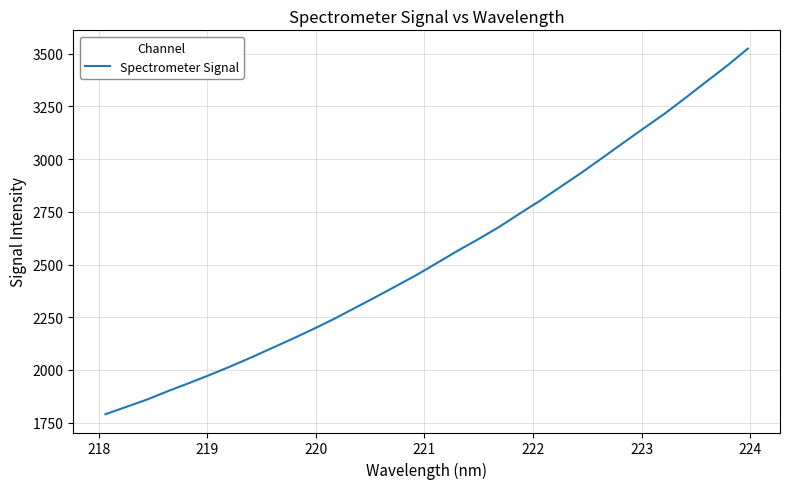

What is the minimum value shown in the chart?

1790.2